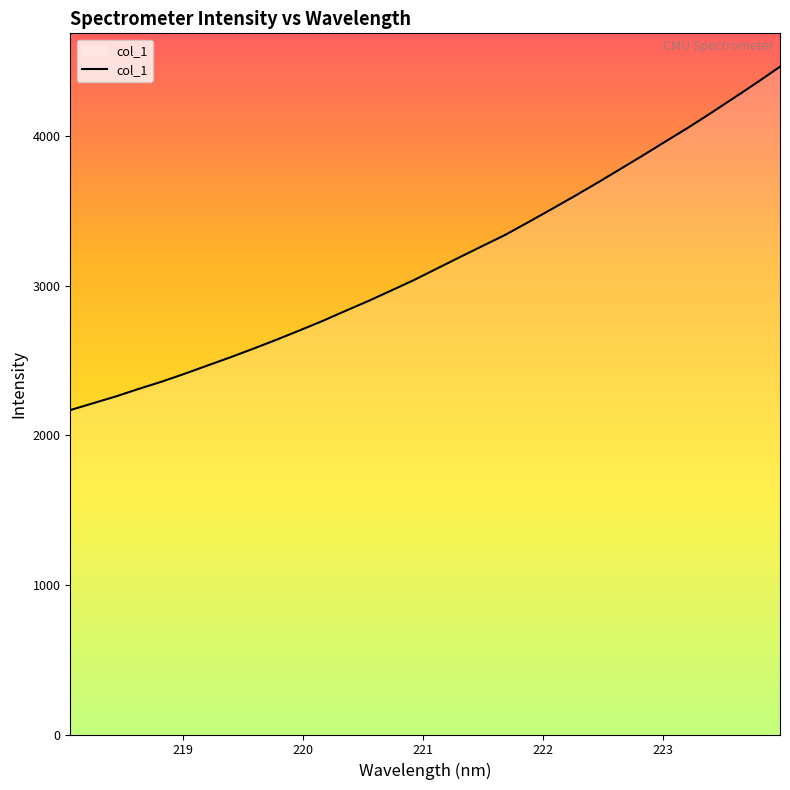

Does the chart display data point markers on the line(s)?

No